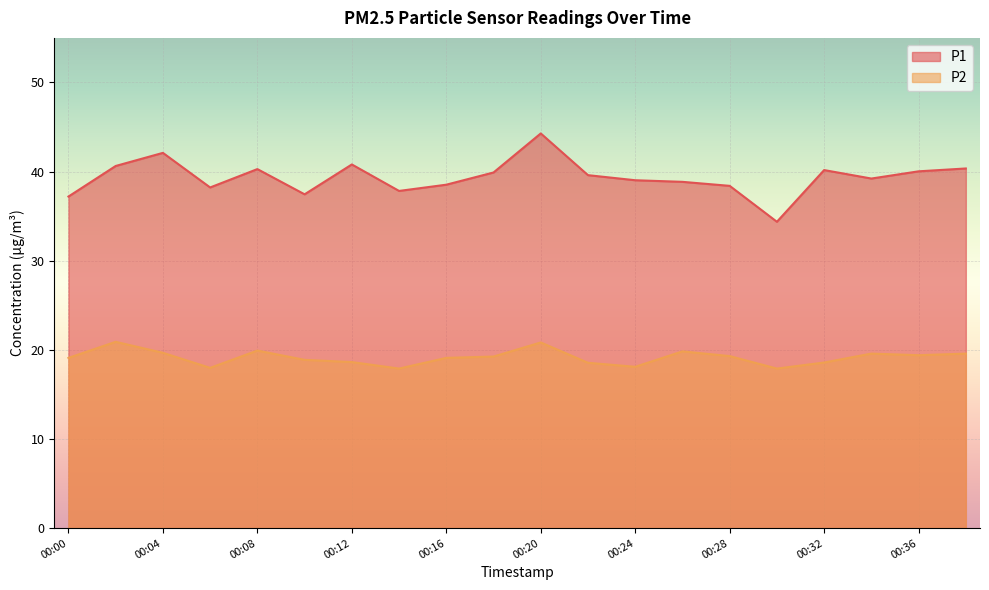

Where is the first local minimum for P1?

00:06